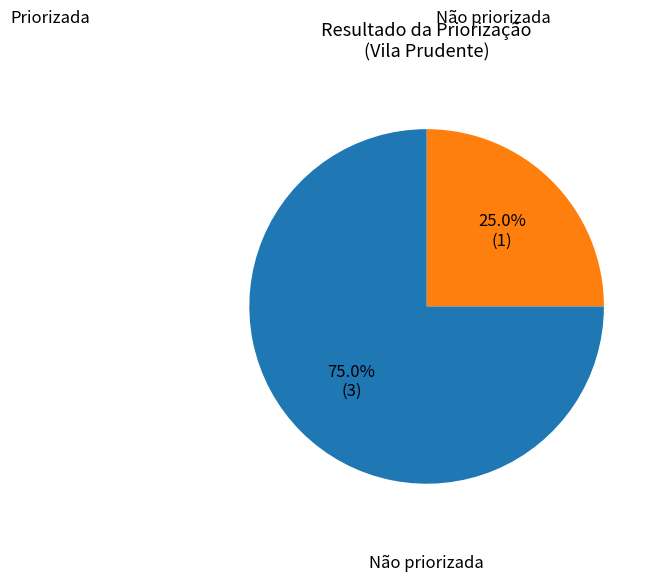

Is there a majority slice in this chart?

Yes